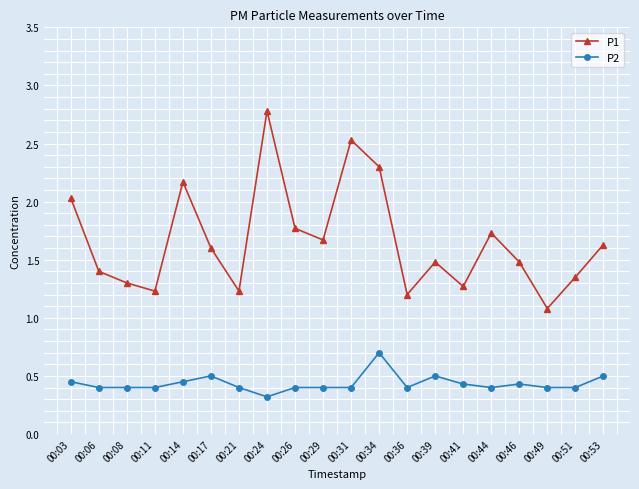

What is the sum of all P1 values?

33.2